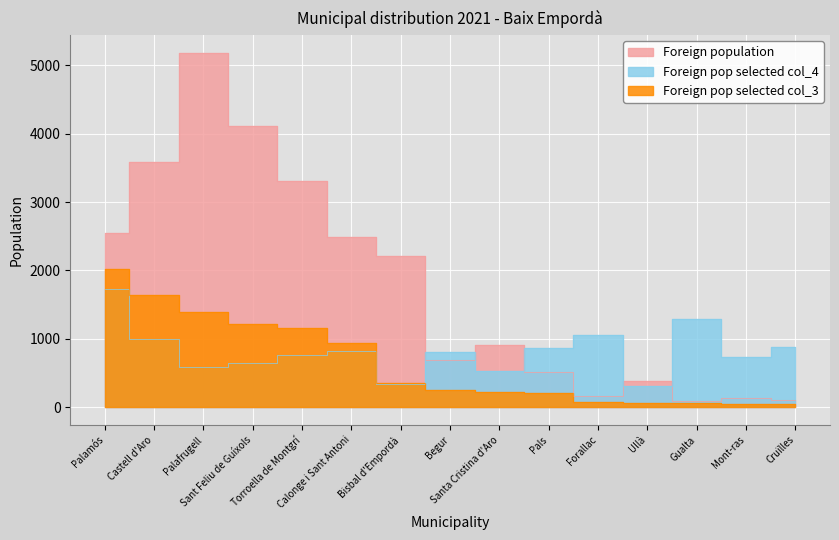

What is the approximate value of Foreign pop selected col_4 at Castell d'Aro, to the nearest 100?

1000